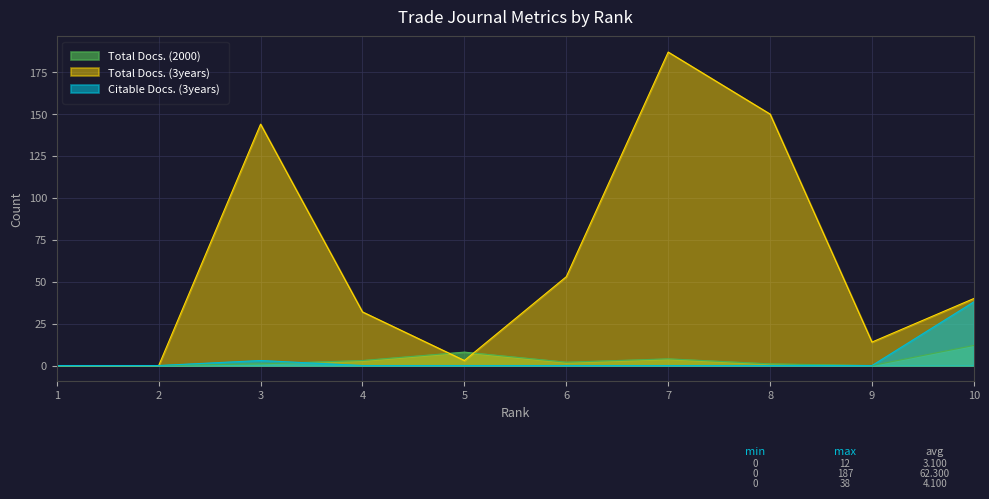

What is the maximum value for Citable Docs. (3years)?

38